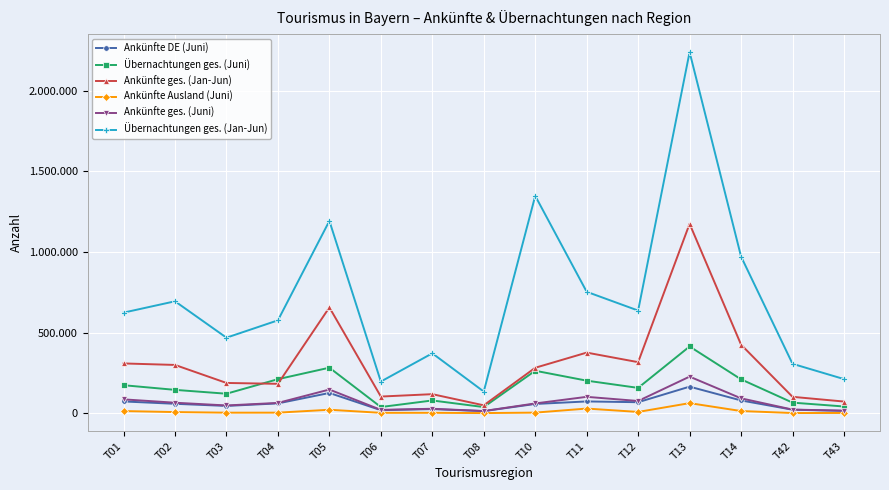

What is the spread (max minus min) of values at T14?

957851